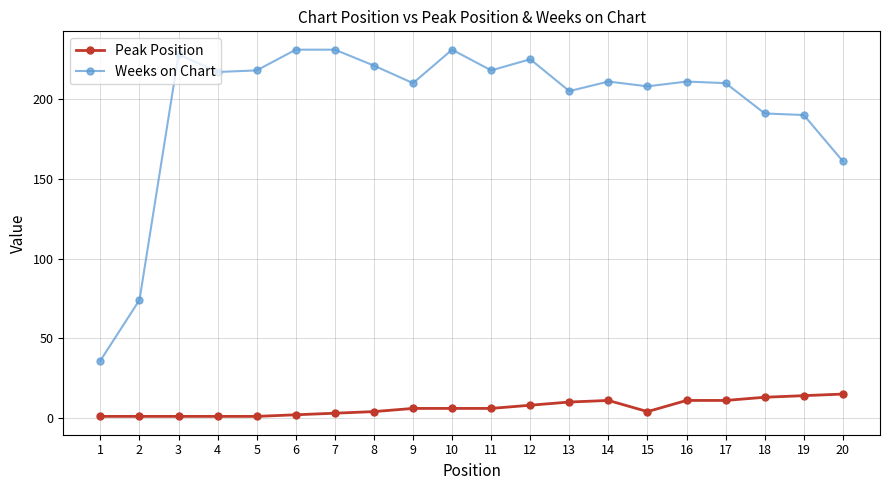

What is the average value of the Weeks on Chart series?

196